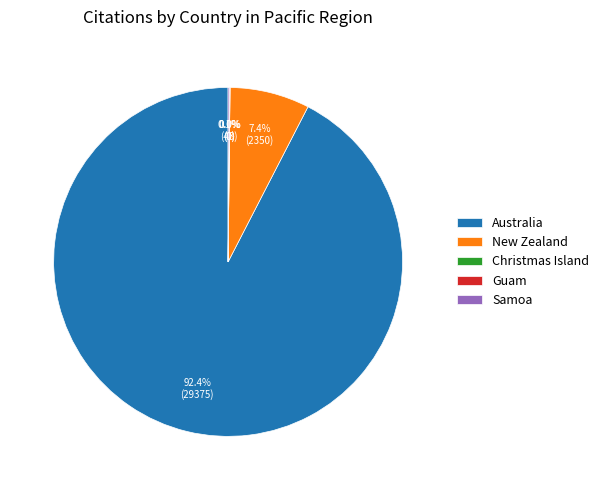

Is it true that New Zealand is 7% of the pie?

True